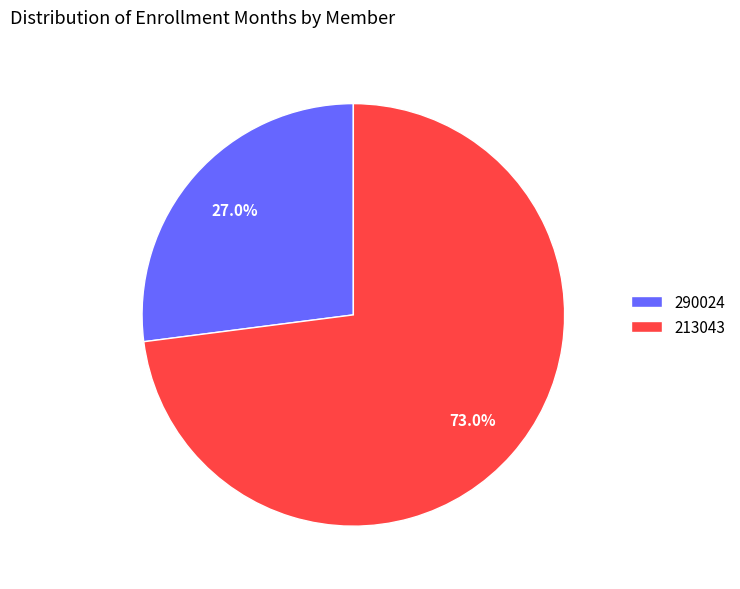

How many slices are in this pie chart?

2